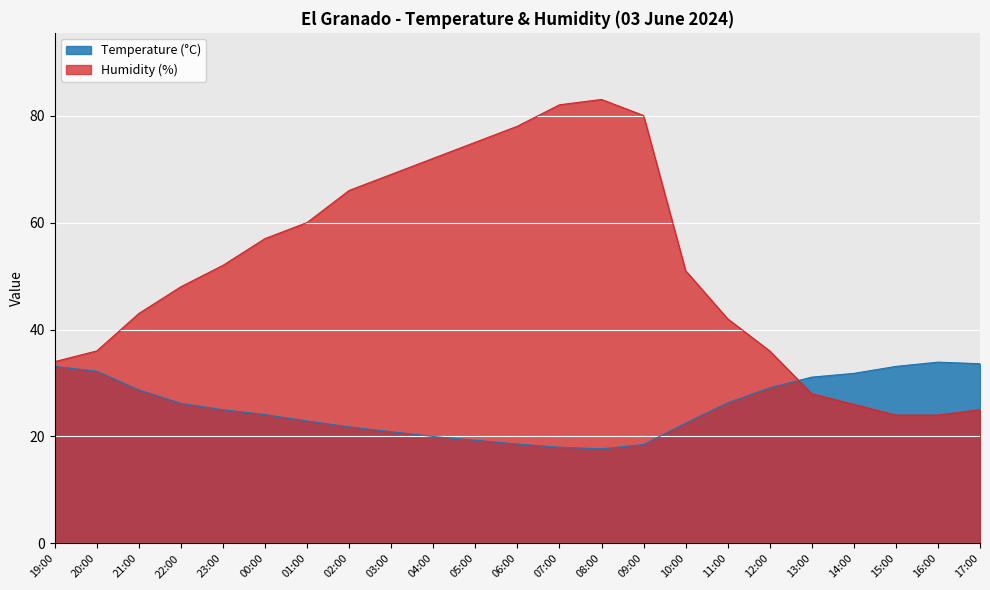

How many interior local valleys does the Temperature (°C) series have?

1